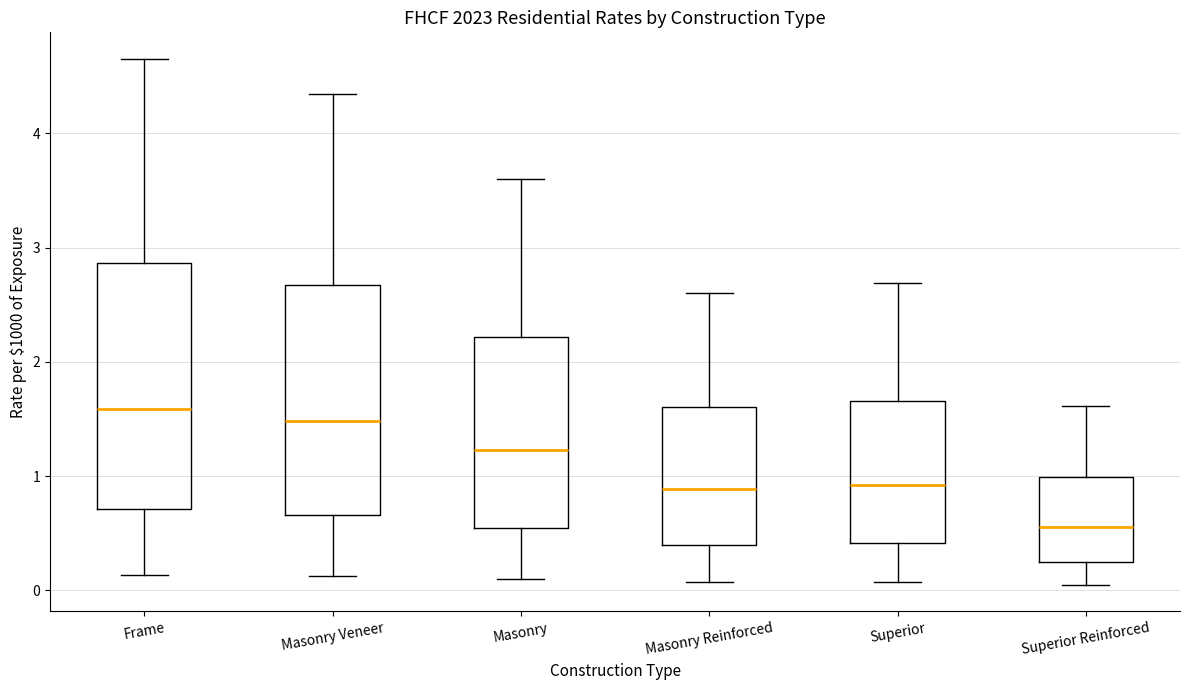

Where does the median line of the box for Superior Reinforced sit on the y-axis? The values are not printed on the chart, so give them approximately, as read against the axis.

0.6